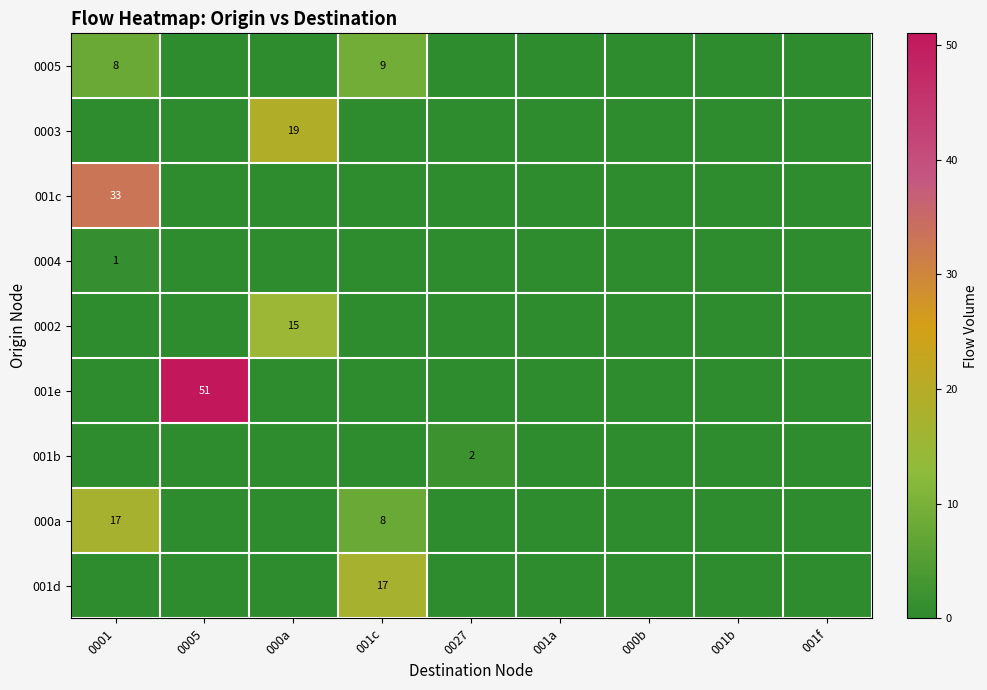

Count the number of categories in the chart.

9